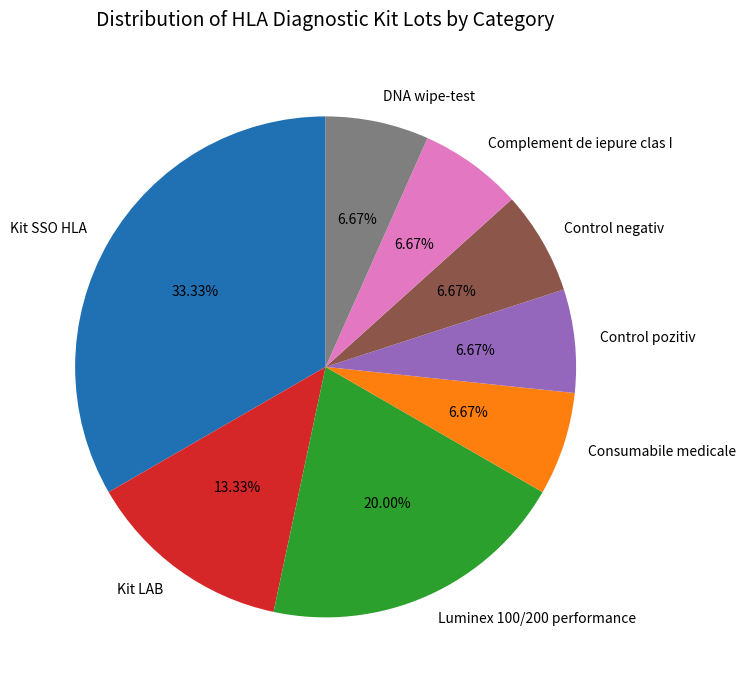

True or false: Kit SSO HLA accounts for 33% of the total.

True